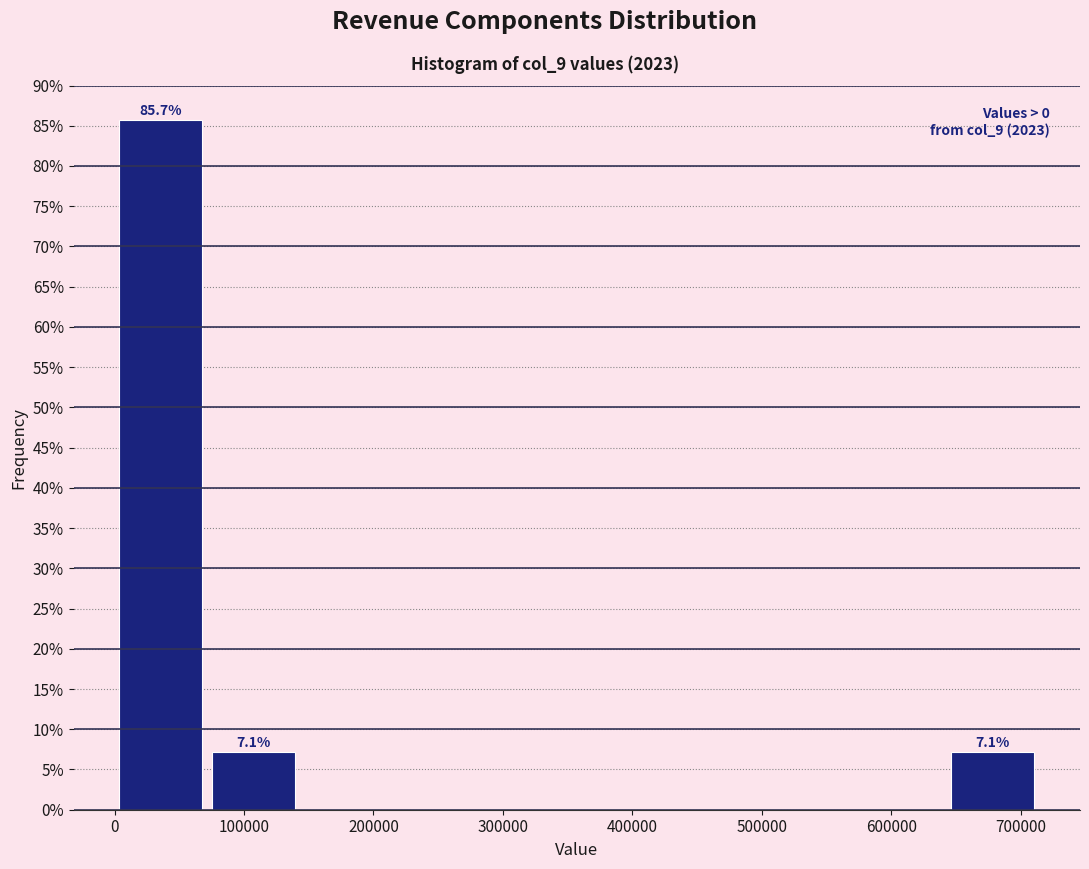

Which range on the x-axis has the tallest bar?

0 to 70000